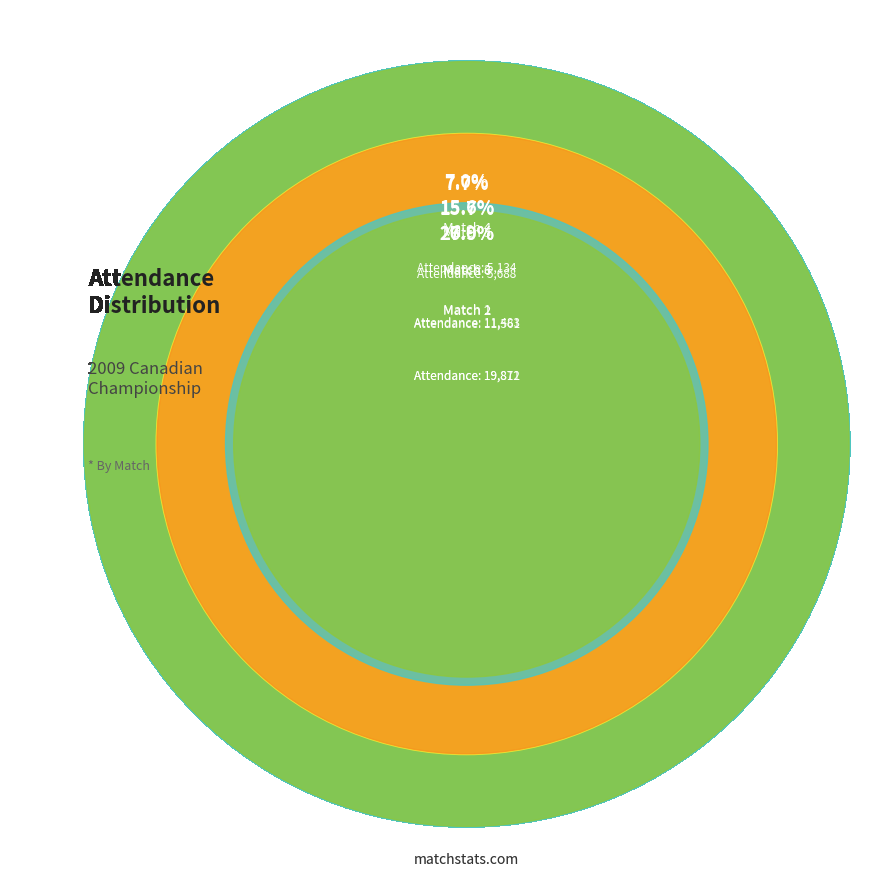

Which category has the smallest portion of the pie?

Match 4